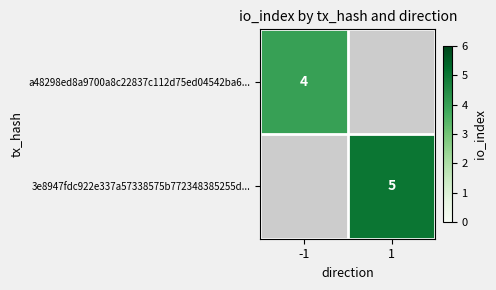

What is the greatest value displayed?

5.0